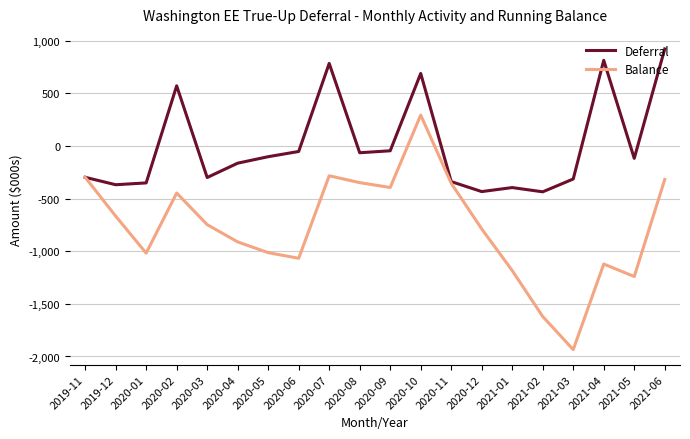

How many values in Balance are above zero?

1